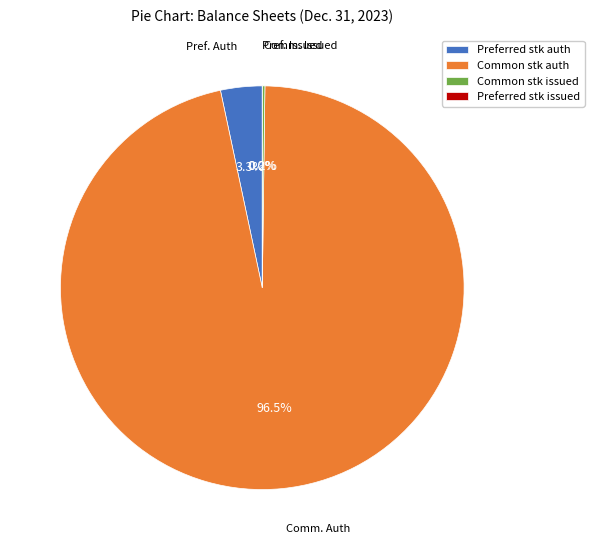

Is there a majority slice in this chart?

Yes